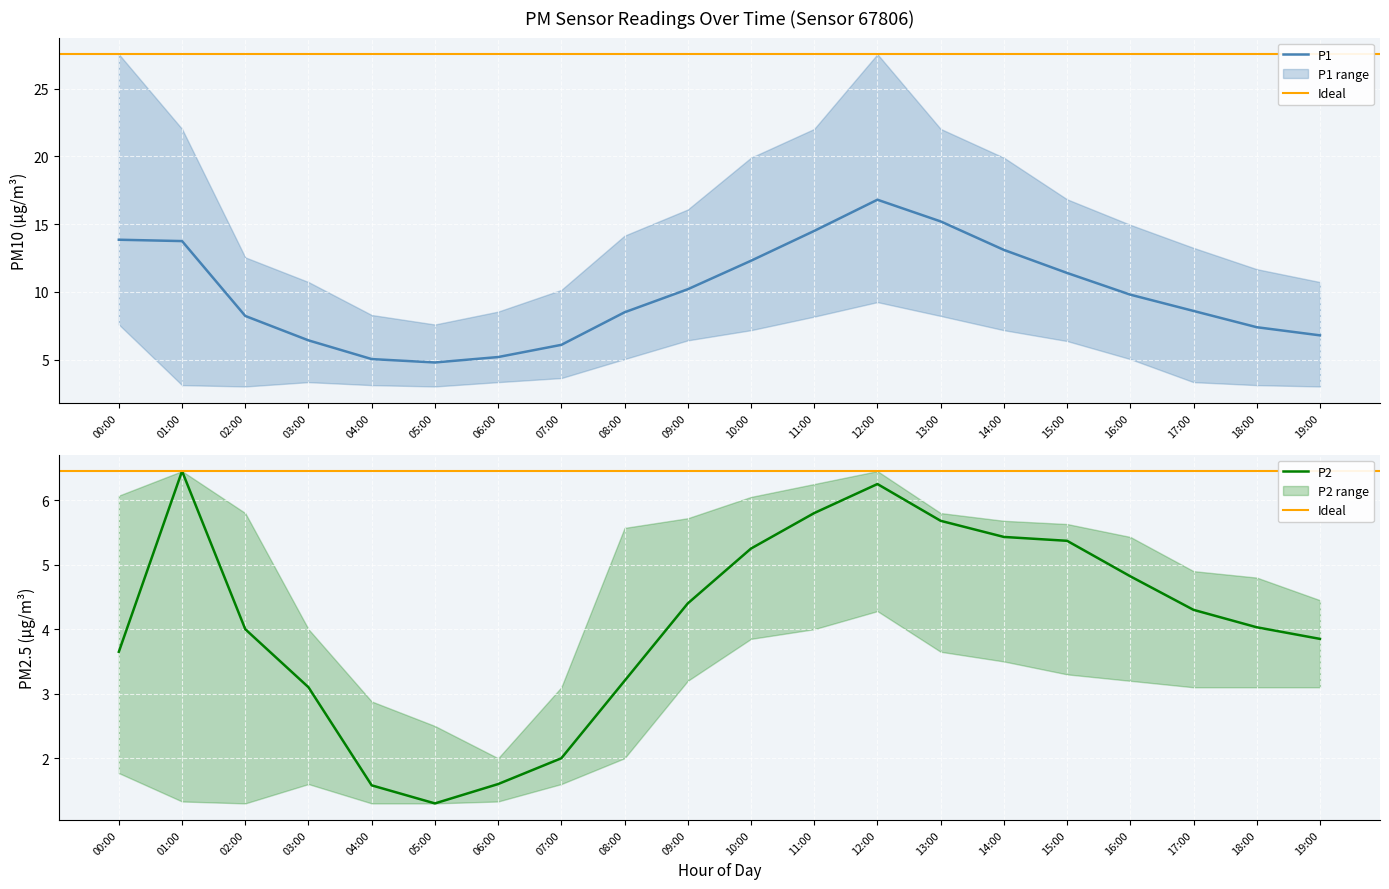

Count the number of categories in the chart.

20